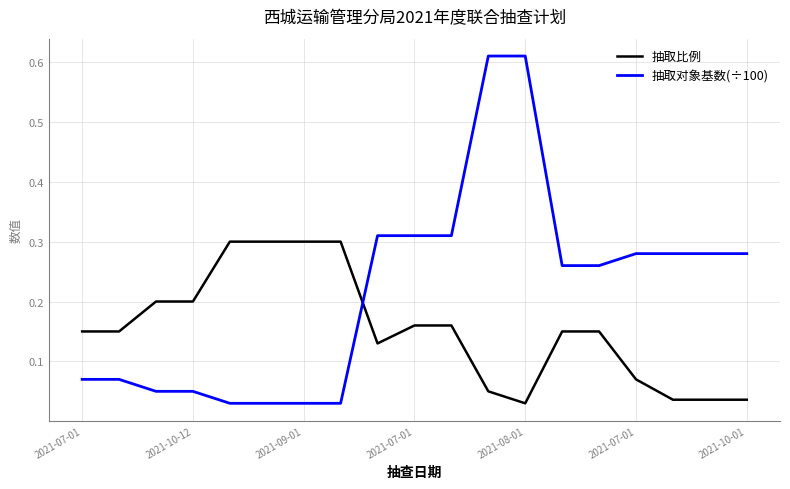

Rank the series by their average value, from lowest to highest.

抽取比例, 抽取对象基数(÷100)